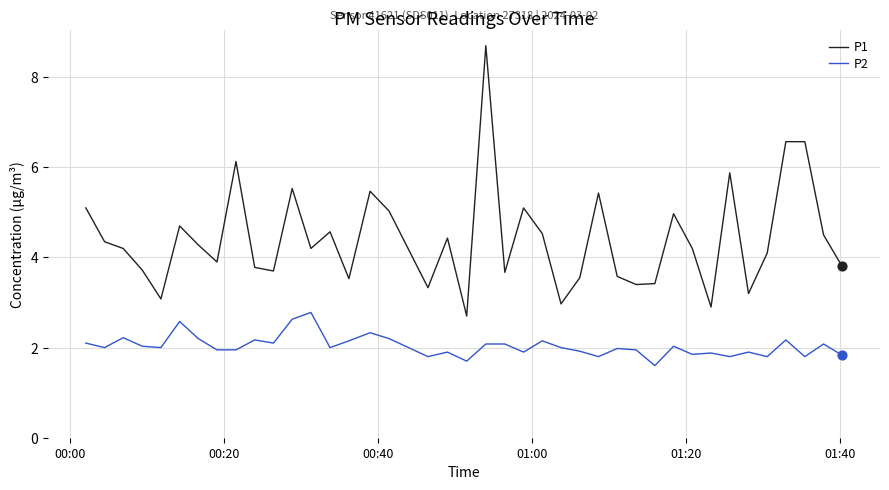

Which series has the largest total across all categories?

P1